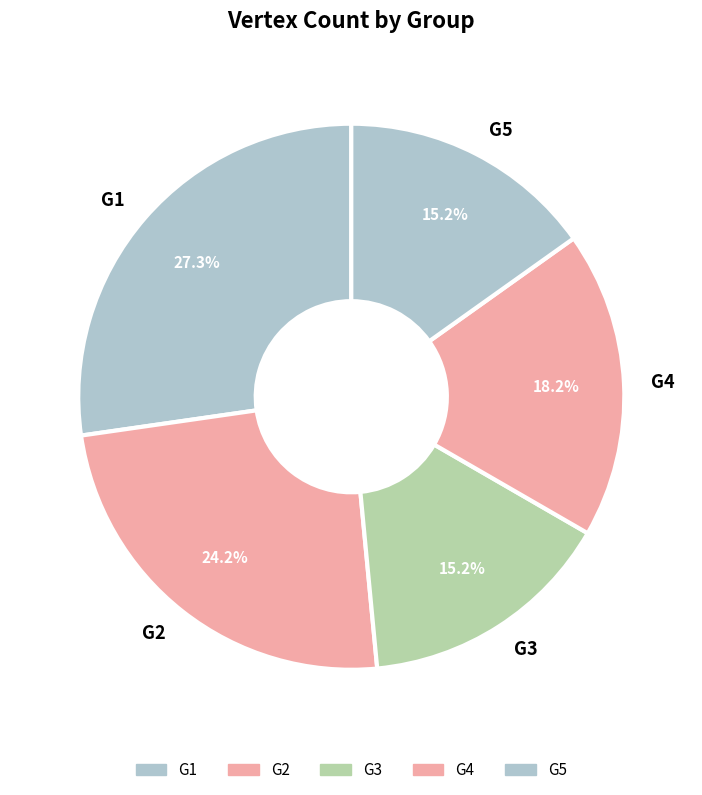

To the nearest percent, what percentage of the pie is G1?

27%